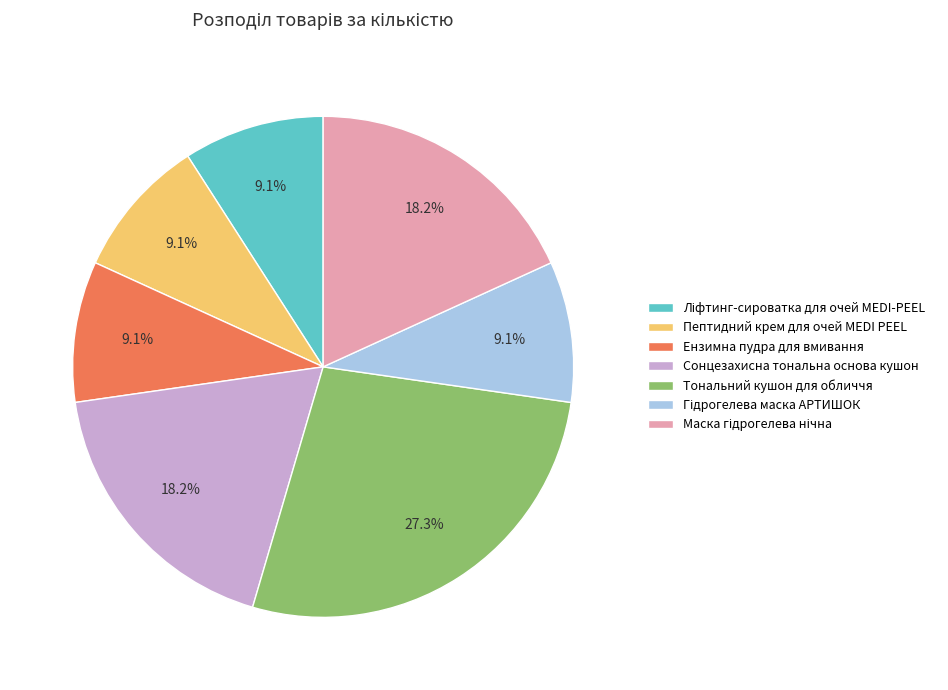

How many segments does this pie chart have?

7